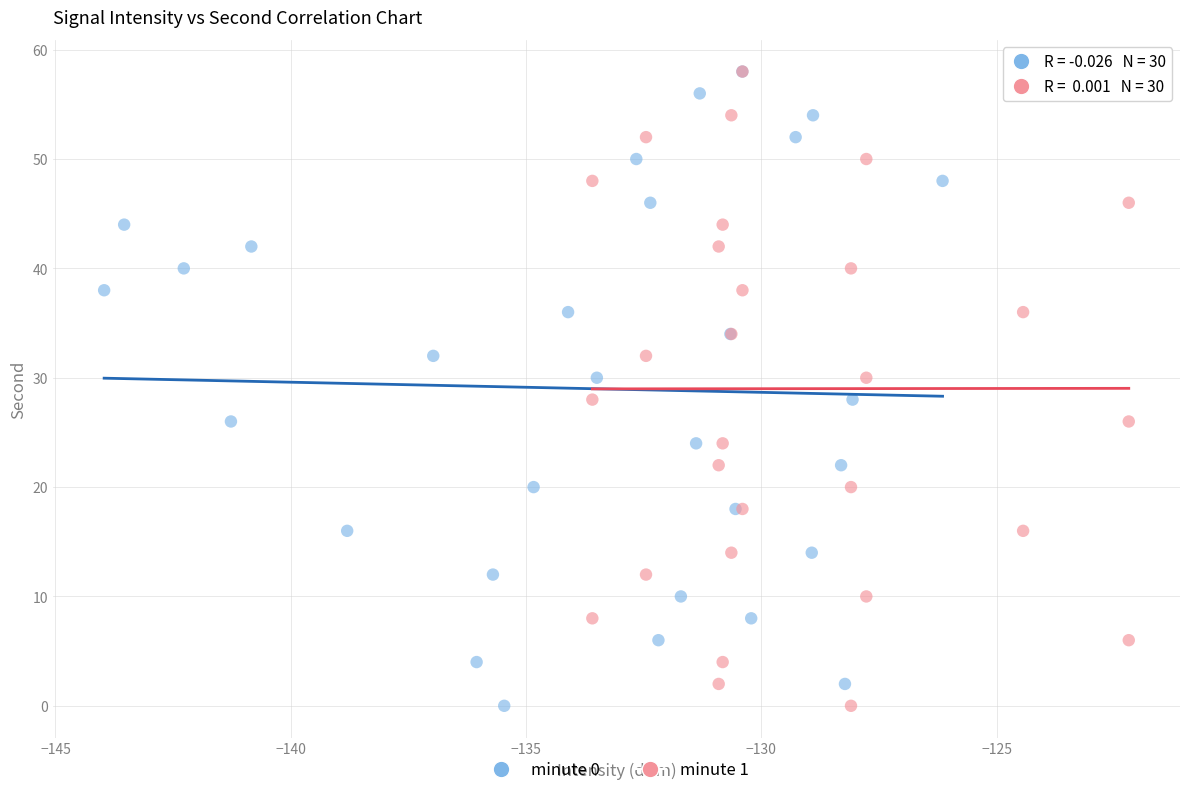

What are all the series names shown in the legend?

minute 0, minute 1